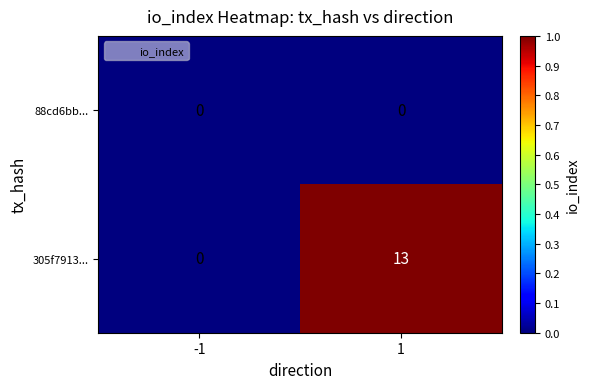

Which series has the largest total across all categories?

305f7913...